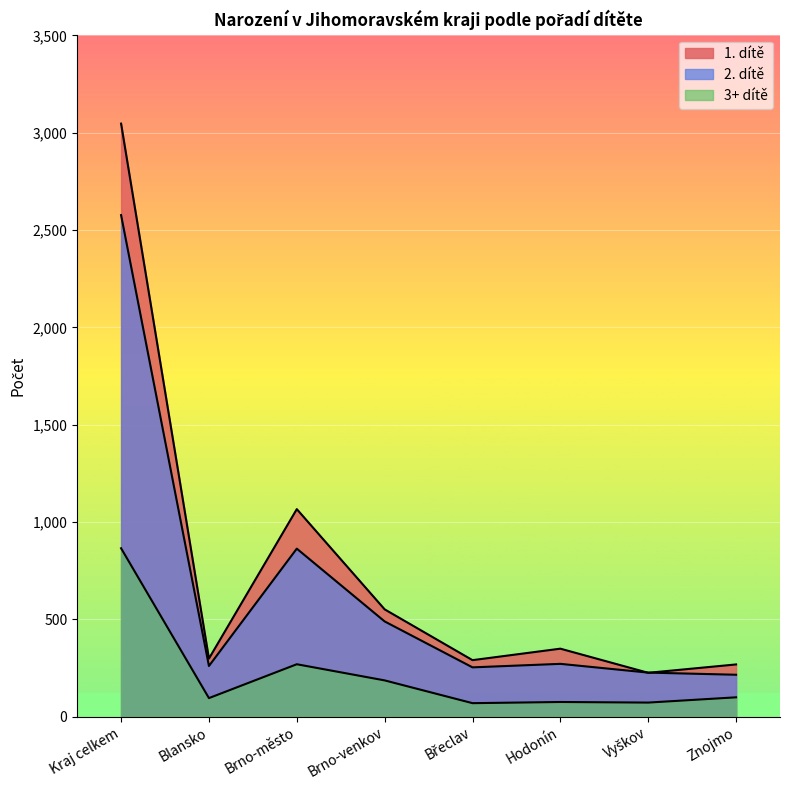

Which series ends up on top after the final intersection of 1. dítě and 2. dítě?

1. dítě